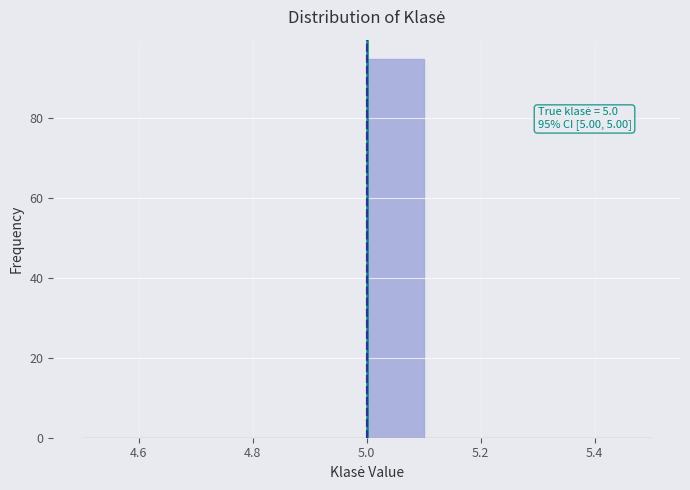

Over which range of the x-axis is the bar tallest?

5.0 to 5.1